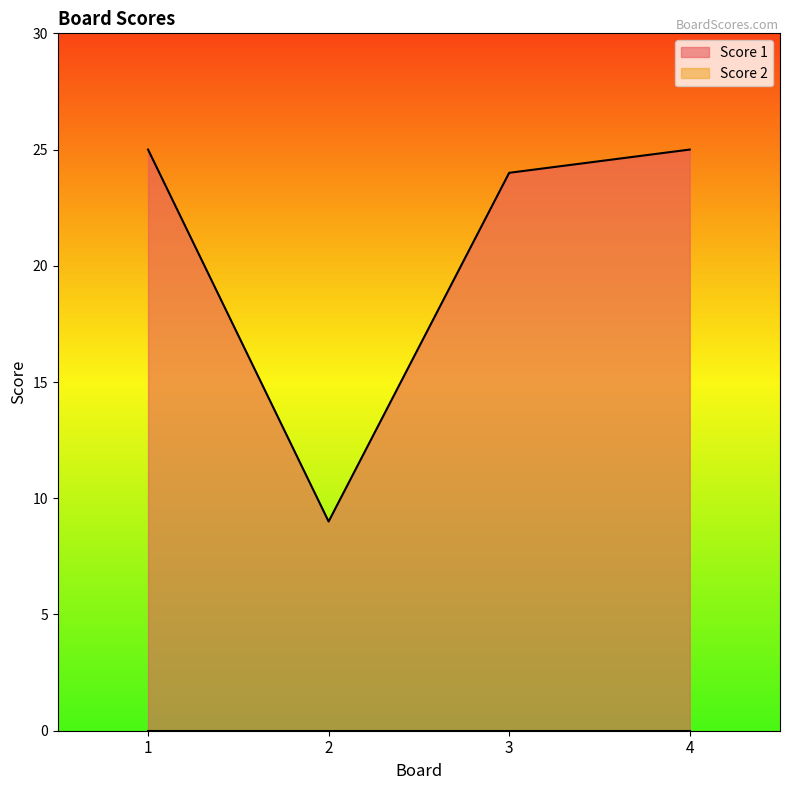

At which category does the chart reach its peak across all series?

1